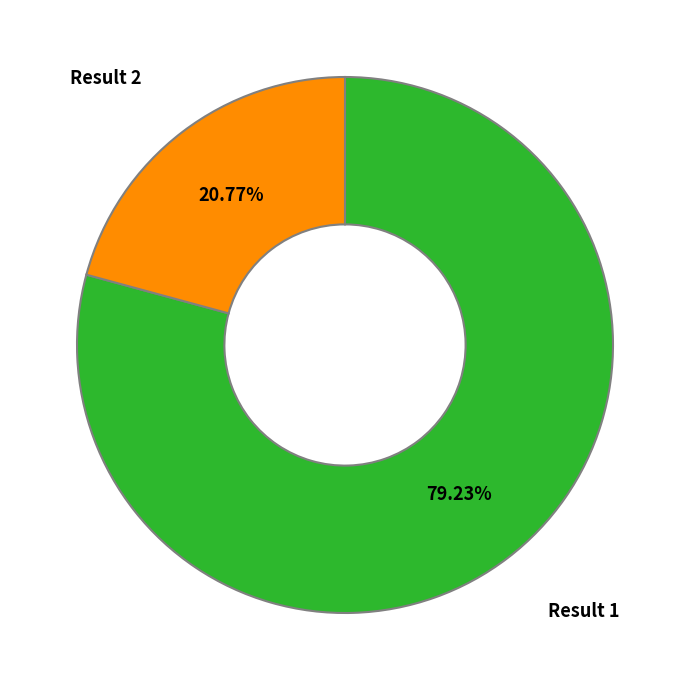

Does any single category account for the majority?

Yes